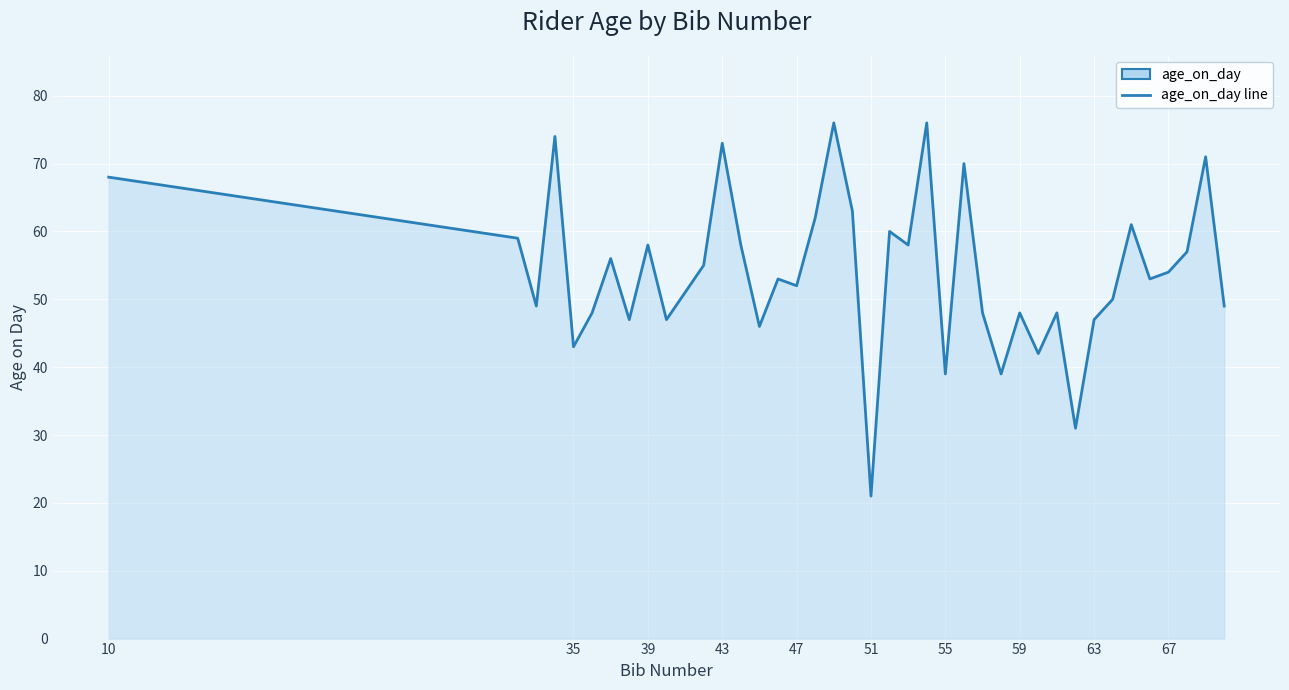

The chart shows a value of 28 at 51. True or false?

False